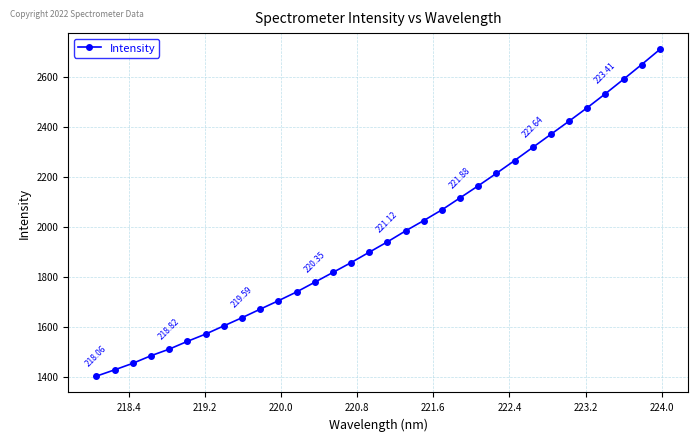

What is the difference between the second highest and minimum values?

1246.9